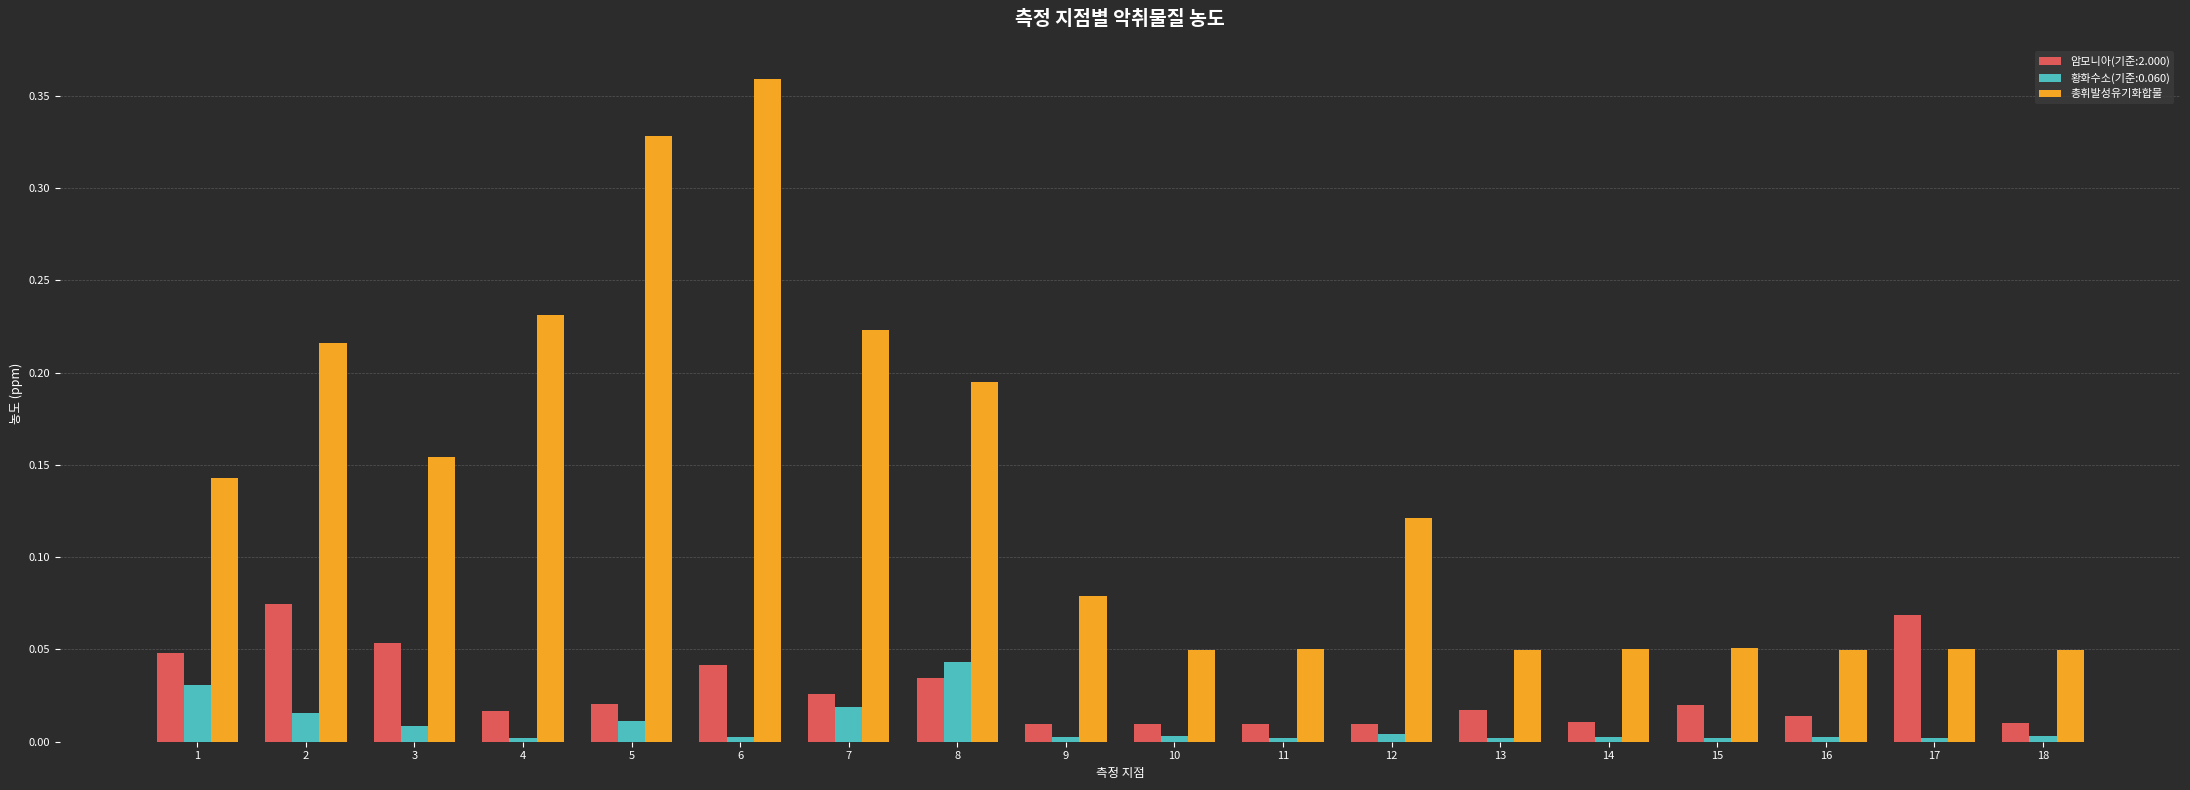

What is the sum of all 총휘발성유기화합물 values?

2.5